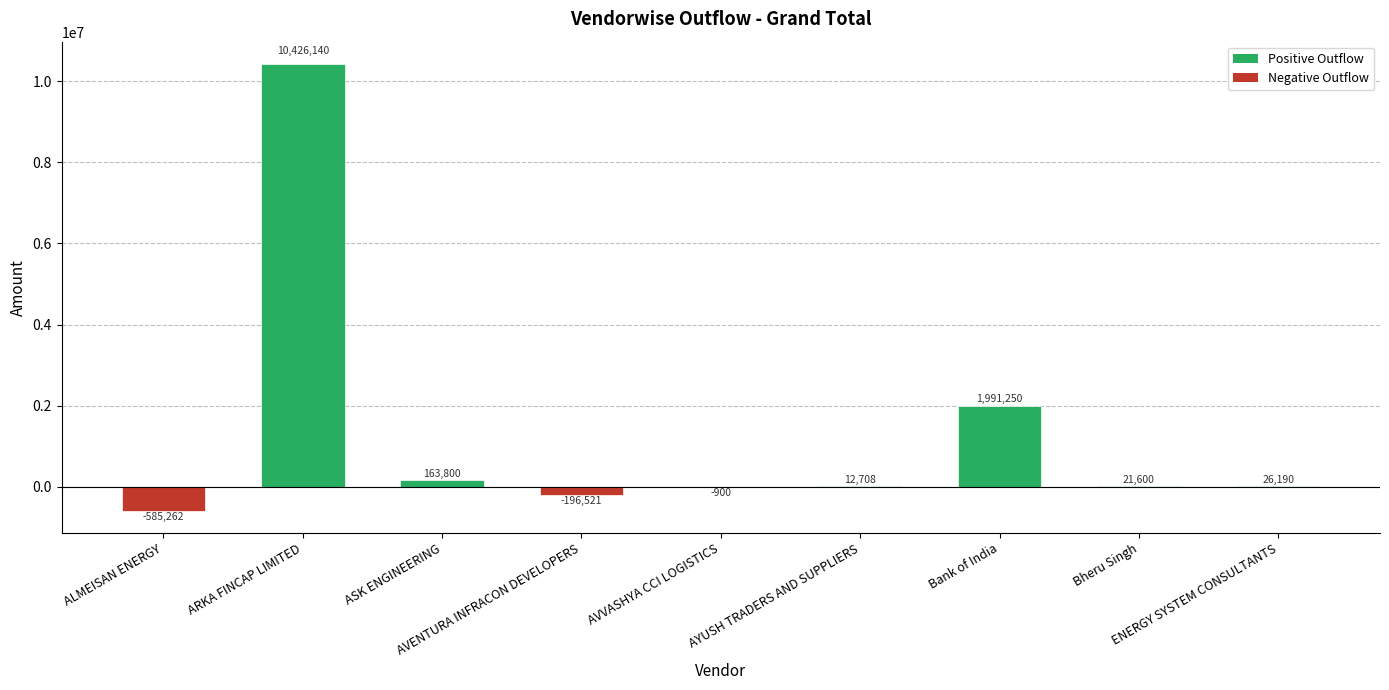

What is the maximum value shown in the chart?

10426140